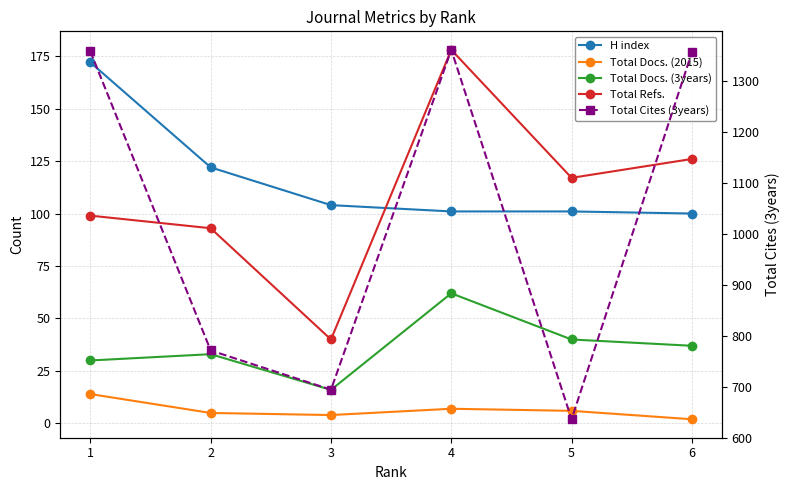

The value of Total Docs. (2015) at 2 is 1. True or false?

False